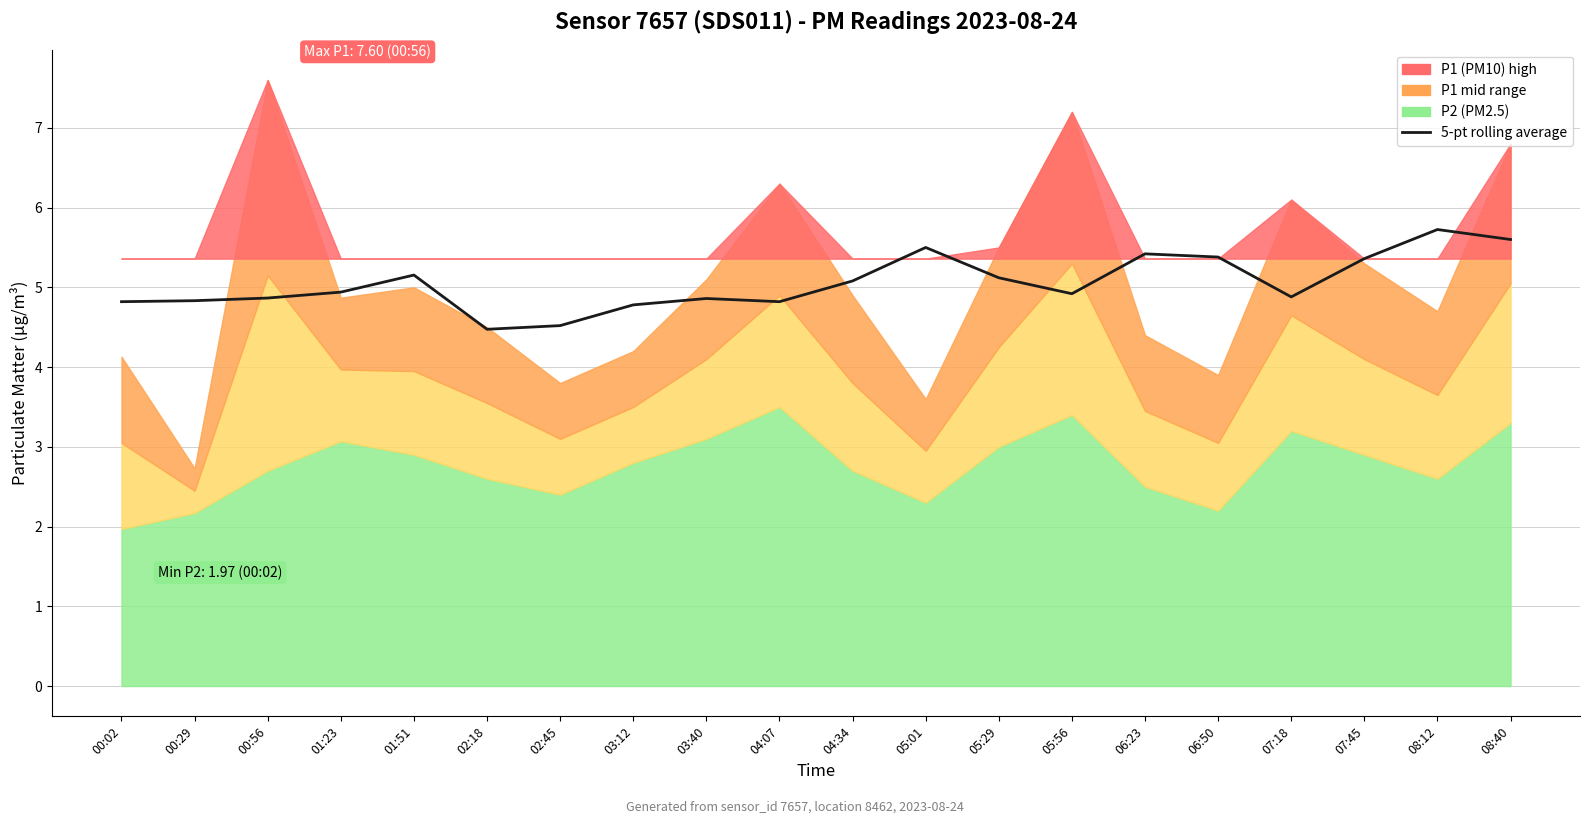

Does the chart have visible grid lines?

Yes